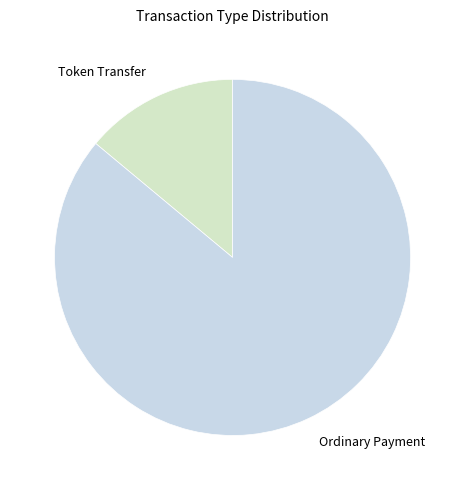

Is the sum of Token Transfer and Ordinary Payment greater than half?

Yes